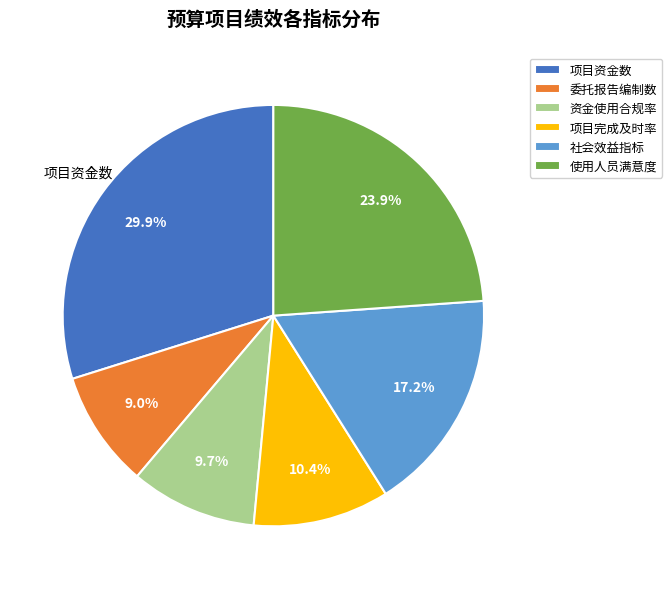

To the nearest percent, what portion does 项目完成及时率 represent?

10%